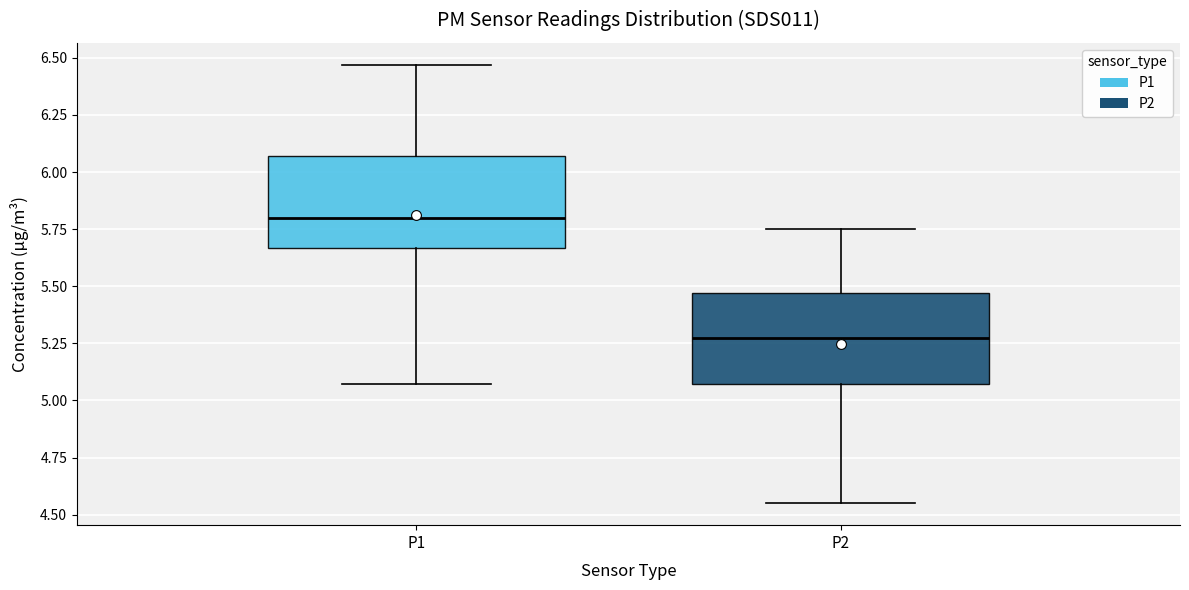

Reading left to right, read every box against the y-axis: the position of its median line, the range the box covers, and the ends of its whiskers. The values are not printed on the chart, so give them approximately, as read against the axis.

P1: median 5.80, box 5.65 to 6.05, whiskers 5.05 to 6.45
P2: median 5.30, box 5.05 to 5.45, whiskers 4.55 to 5.75